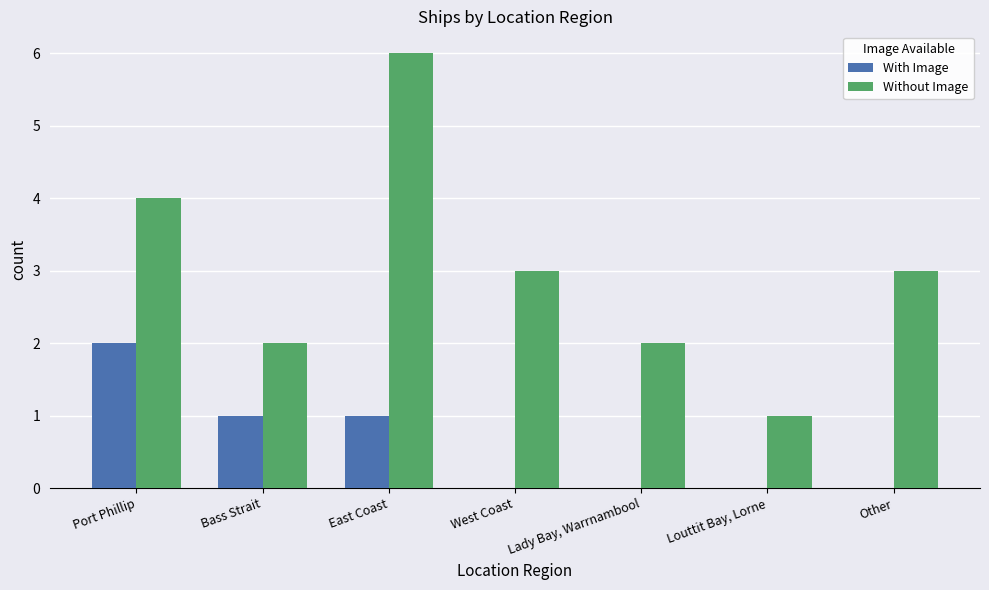

What is the sum of all Without Image values?

21